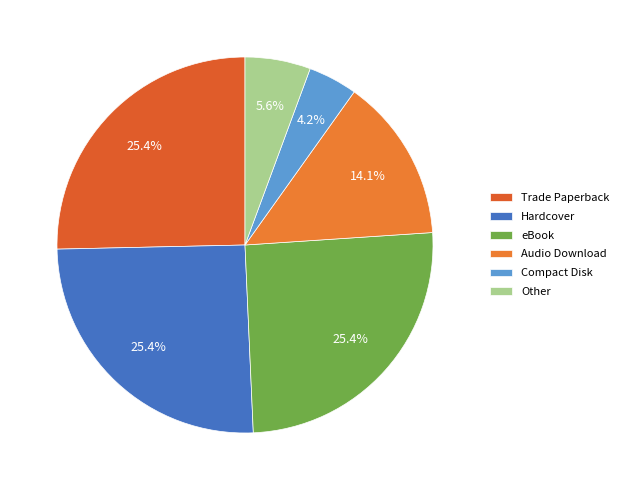

How many slices are in this pie chart?

6